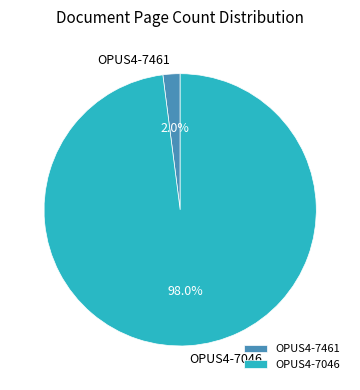

The OPUS4-7046 slice represents 98% of the pie. True or false?

True